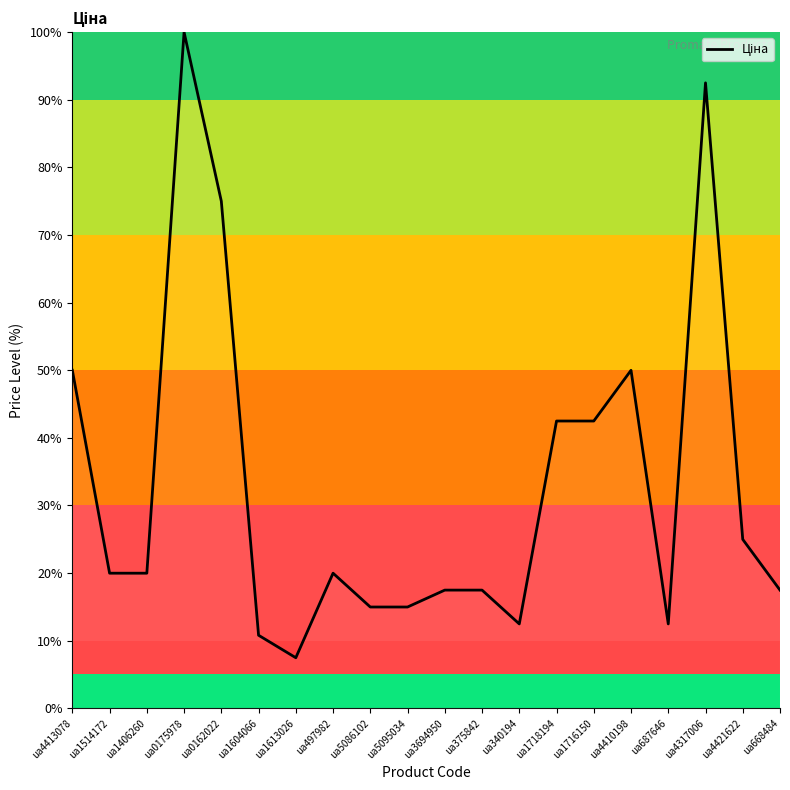

How many lines are shown in the chart?

1